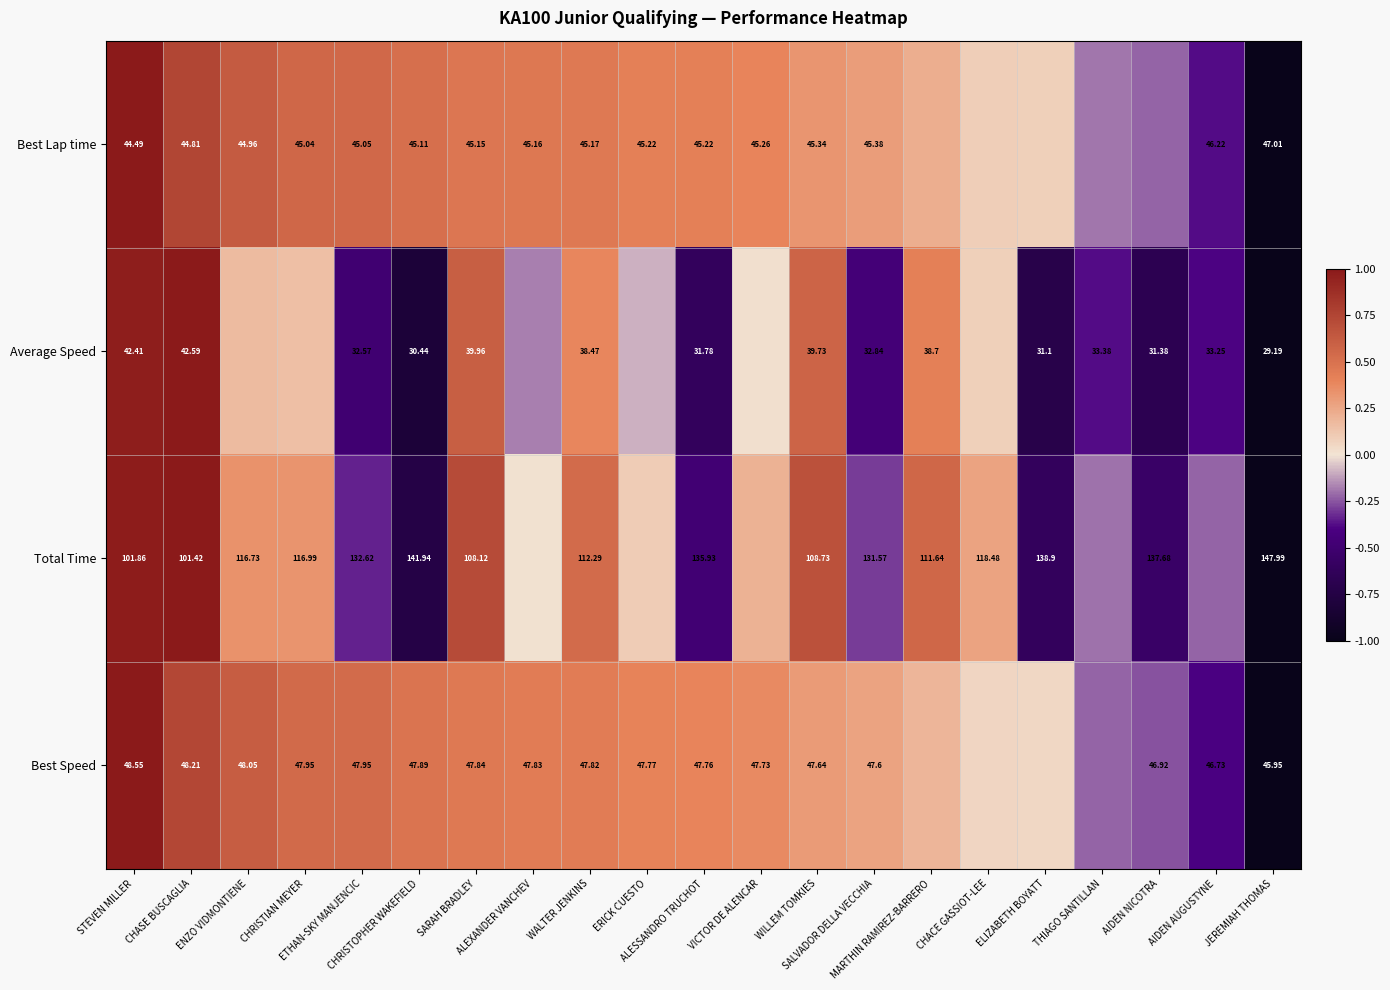

What is the lowest value of the Total Time series?

-1.0